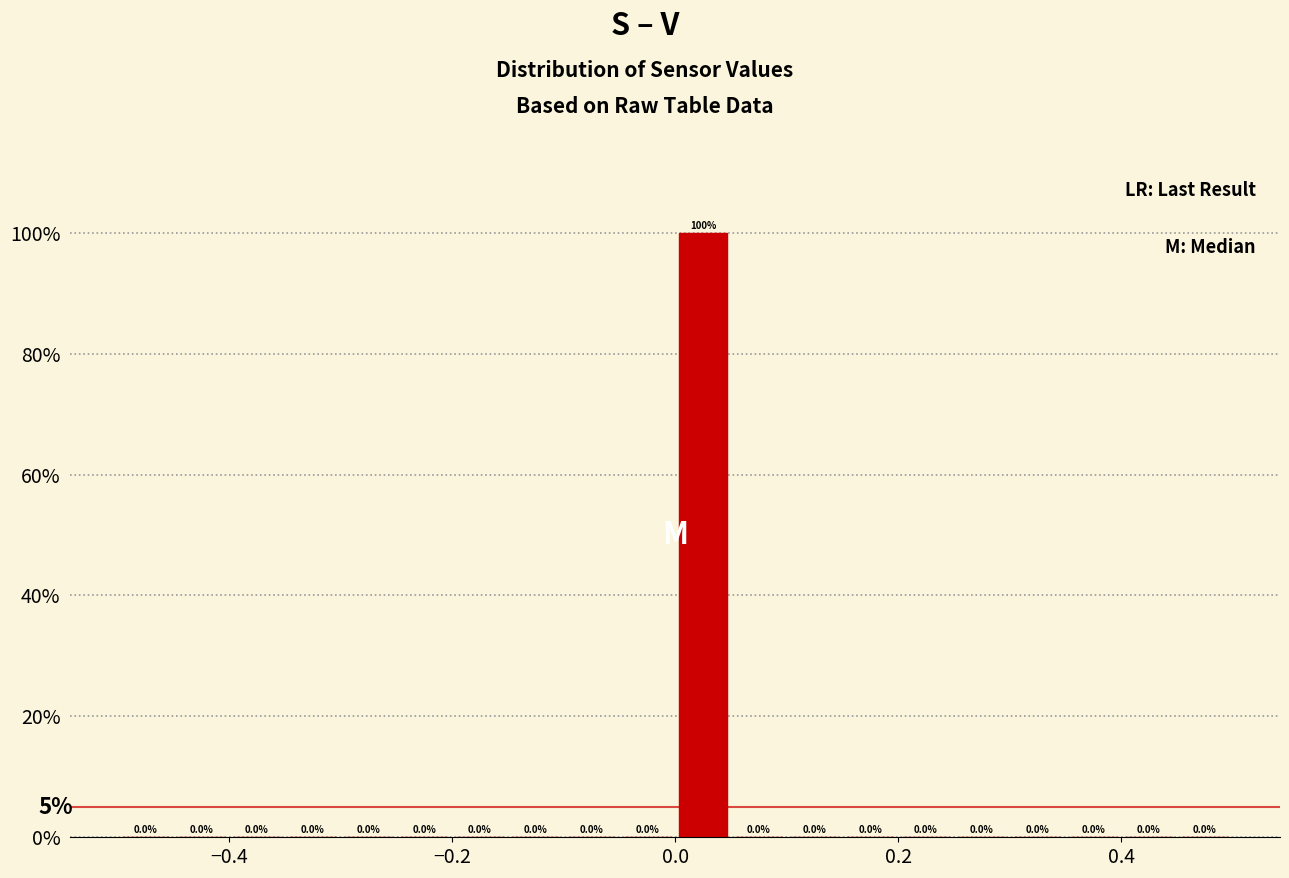

Read against the x-axis, roughly where is the centre of the tallest bar?

0.02